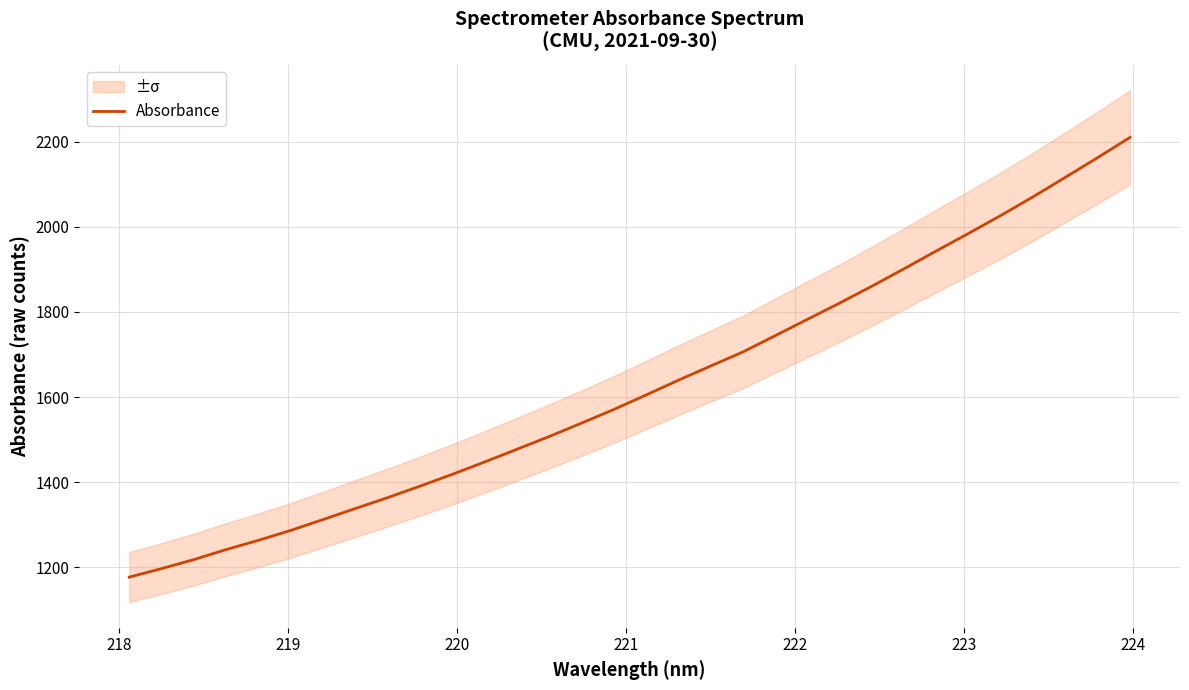

What is the maximum value shown in the chart?

2210.0